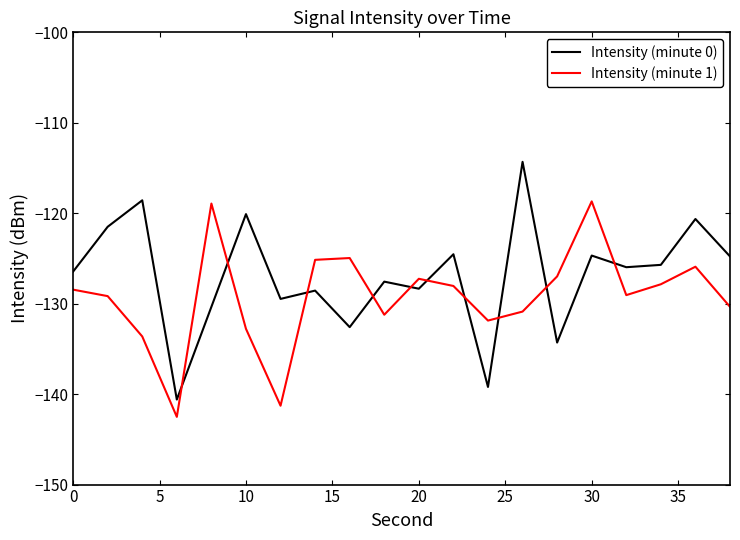

True or false: Intensity (minute 1) and Intensity (minute 0) cross at least once.

True